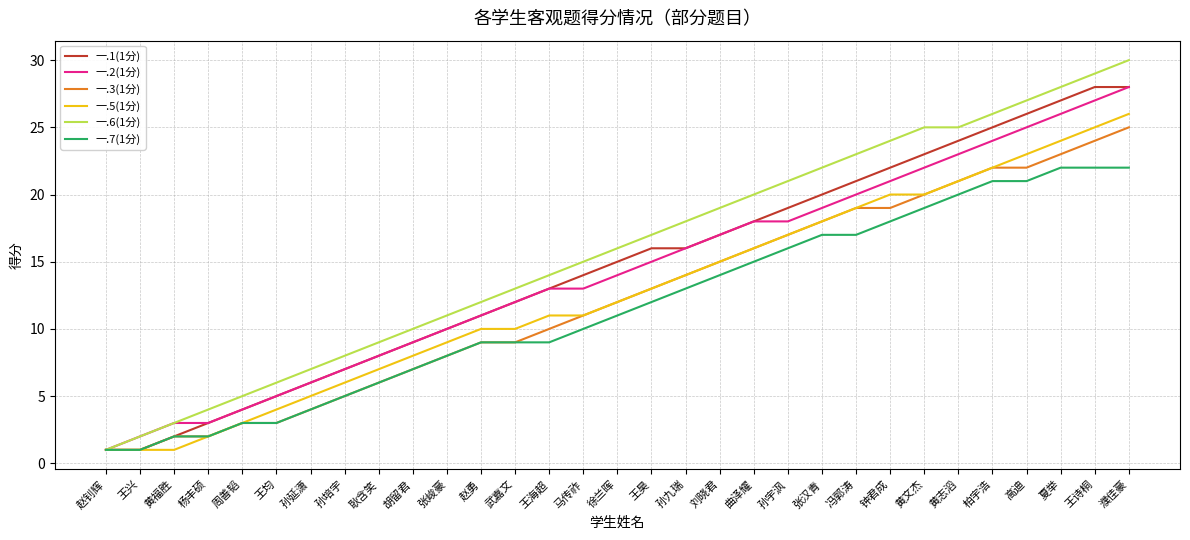

At which category is the sum across all series the highest?

濮佳豪